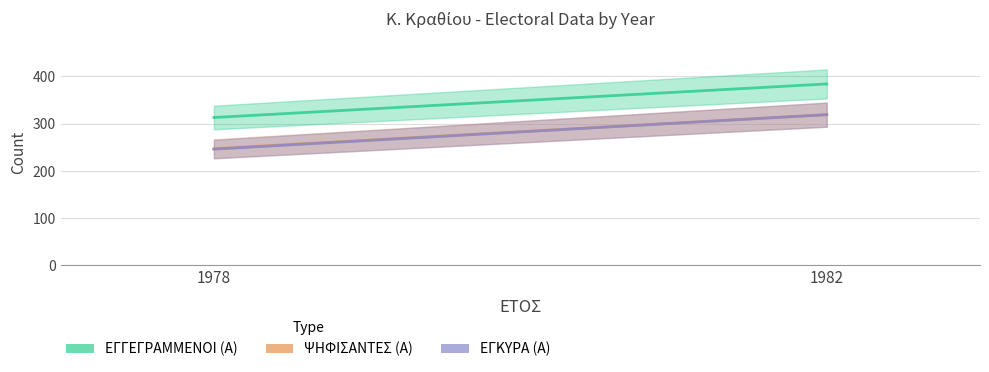

Is this an area chart (filled region under the line)?

No